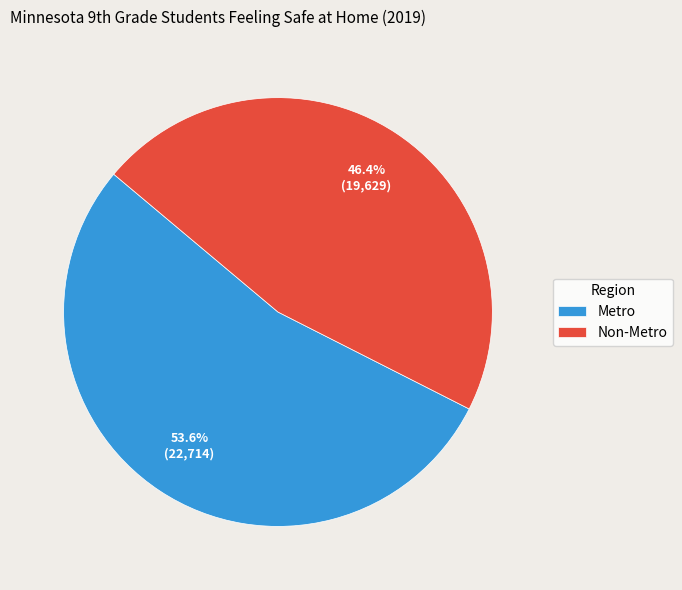

How many slices are in this pie chart?

2